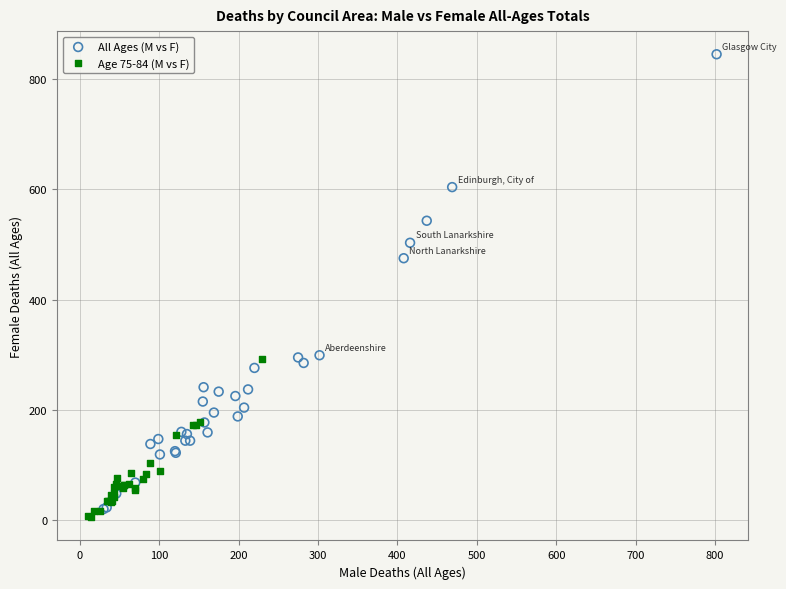

What are all the series names shown in the legend?

All Ages (M vs F), Age 75-84 (M vs F)